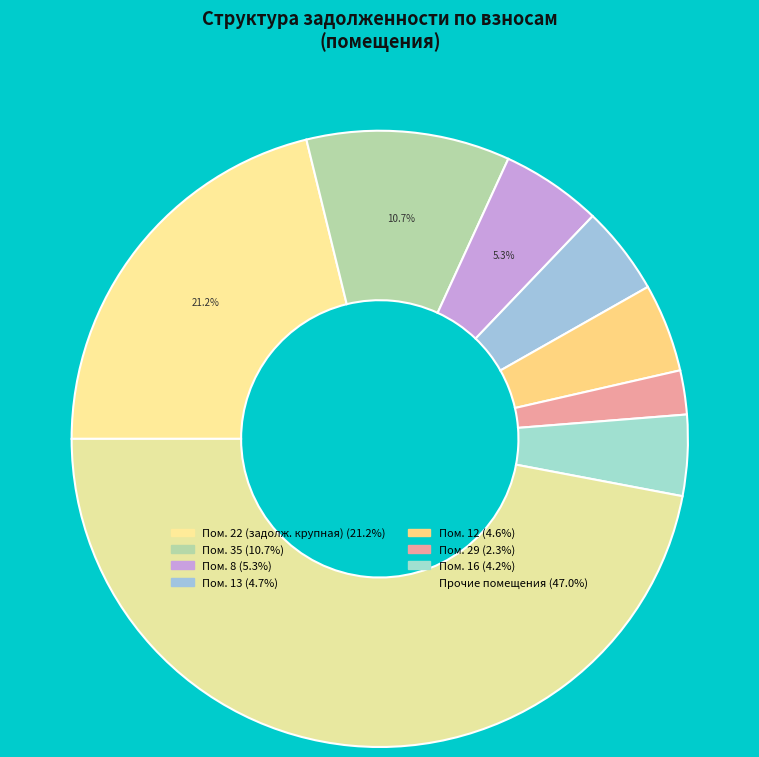

Does any single category account for the majority?

No